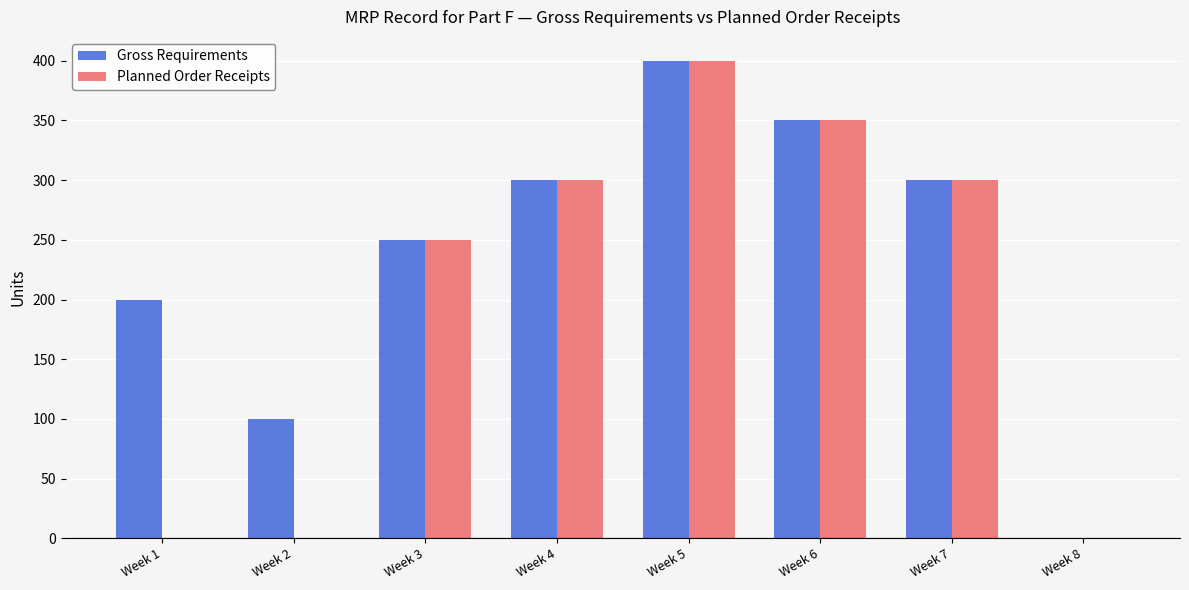

Reading left to right, what are all the values shown in this chart?

Gross Requirements: 200	100	250	300	400	350	300	0
Planned Order Receipts: 0	0	250	300	400	350	300	0